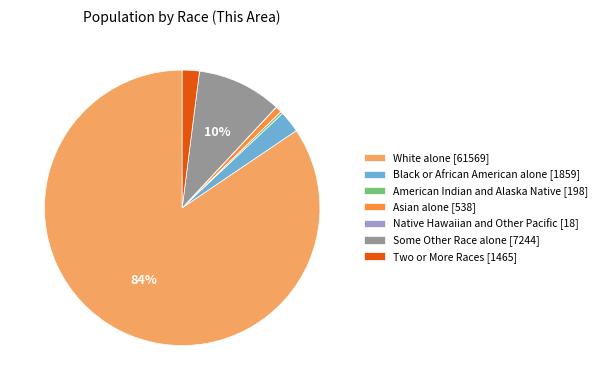

Does Two or More Races account for over 50% of the chart?

No